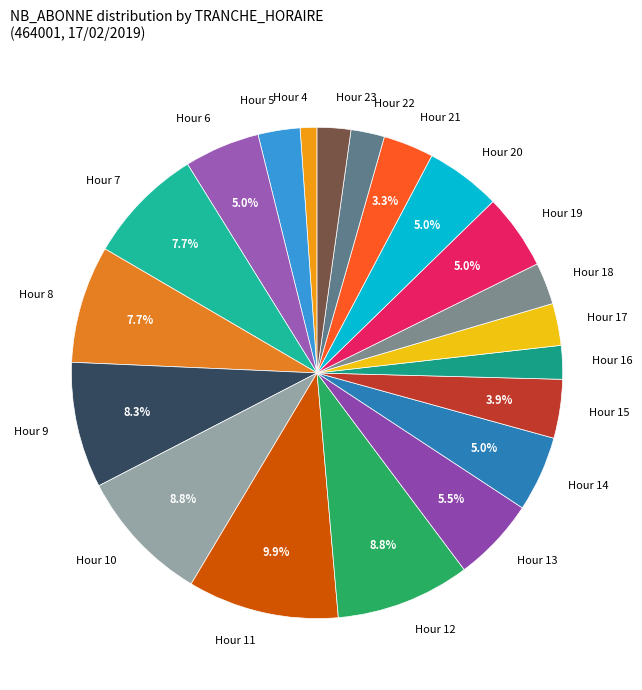

Which has a higher value, Hour 5 or Hour 20?

Hour 20